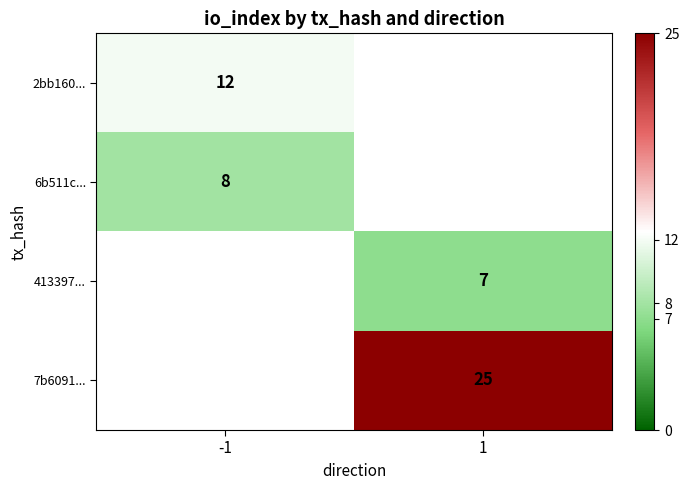

What is the maximum value shown in the chart?

25.0